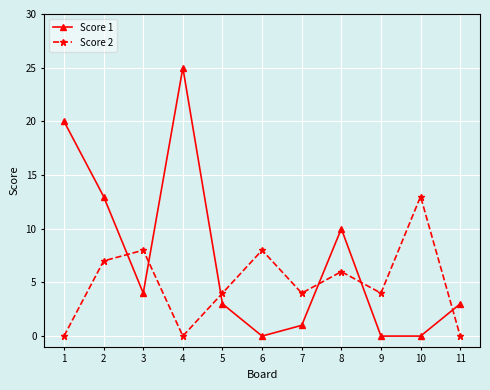

What are all the series names shown in the legend?

Score 1, Score 2